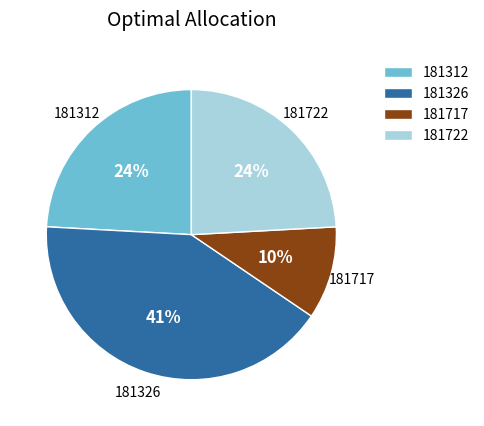

To the nearest percent, what portion does 181326 represent?

41%